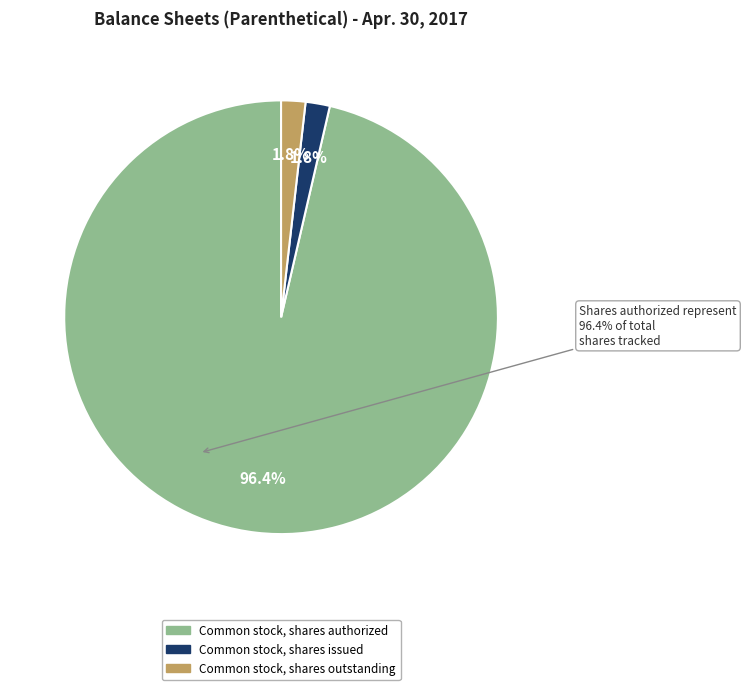

Does any single category account for the majority?

Yes